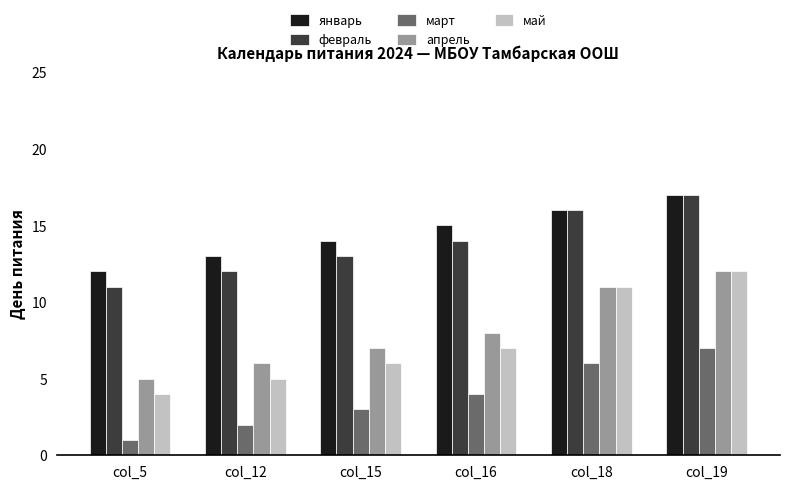

Reading left to right, transcribe all the data shown in this chart.

январь: col_5=12	col_12=13	col_15=14	col_16=15	col_18=16	col_19=17
февраль: col_5=11	col_12=12	col_15=13	col_16=14	col_18=16	col_19=17
март: col_5=1	col_12=2	col_15=3	col_16=4	col_18=6	col_19=7
апрель: col_5=5	col_12=6	col_15=7	col_16=8	col_18=11	col_19=12
май: col_5=4	col_12=5	col_15=6	col_16=7	col_18=11	col_19=12